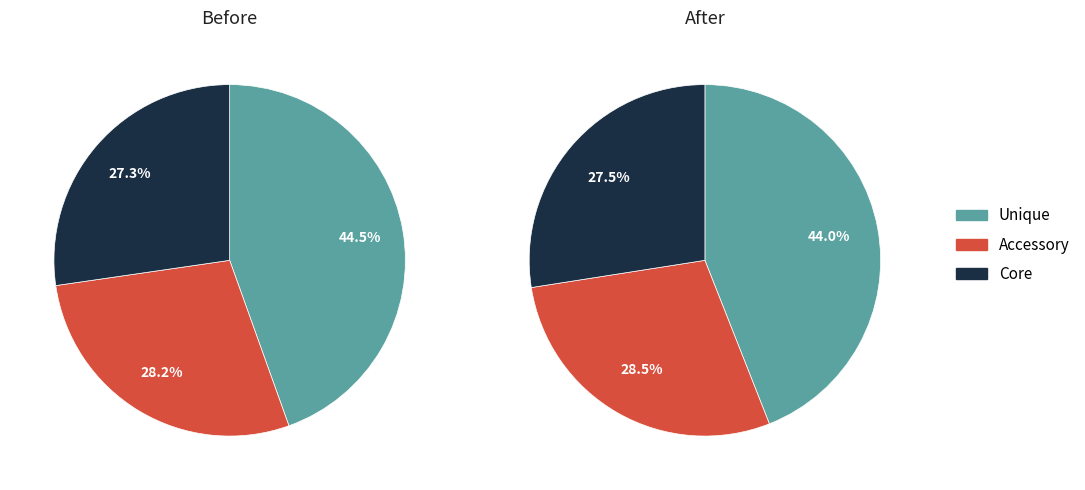

Does 7 represent more than half of the total?

No